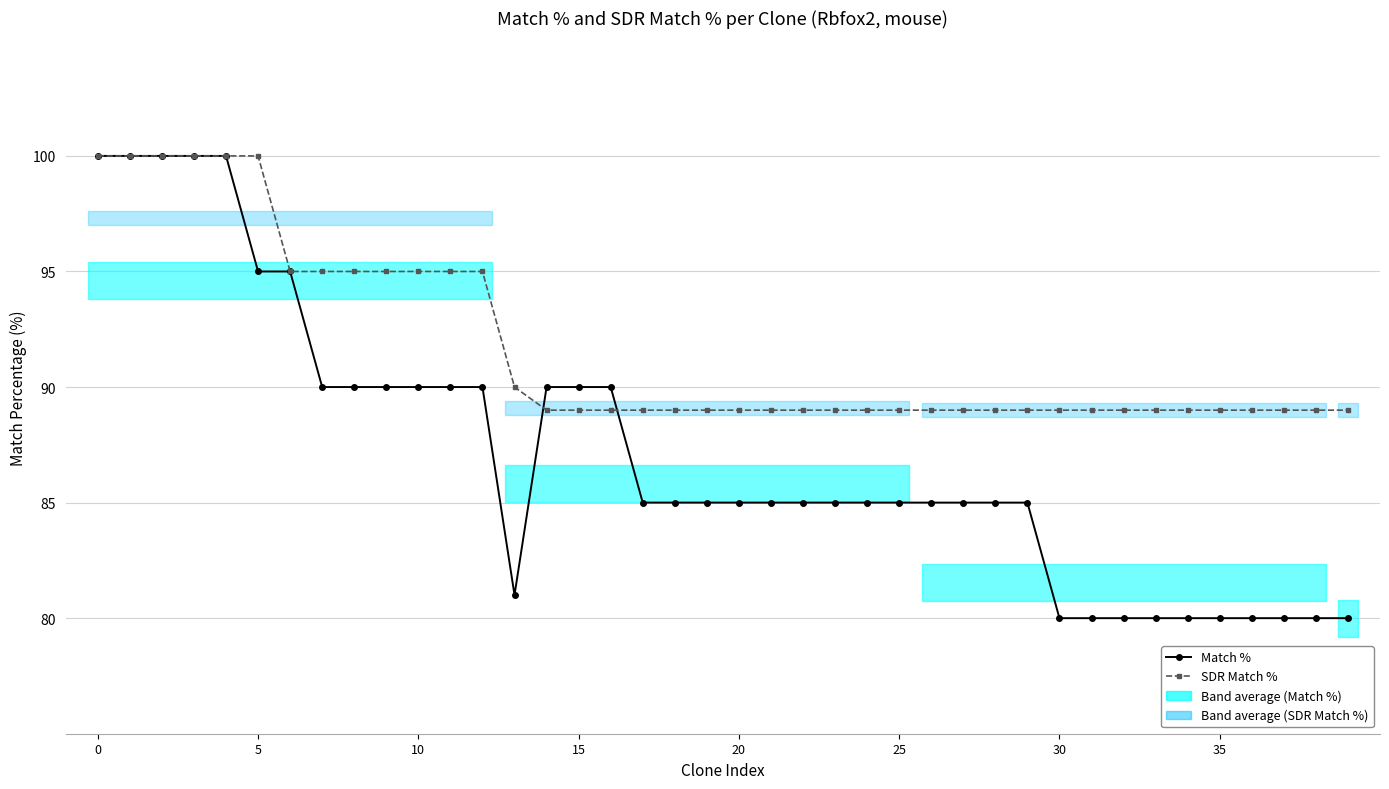

What is the approximate value of SDR Match % at 24, to the nearest 10?

90